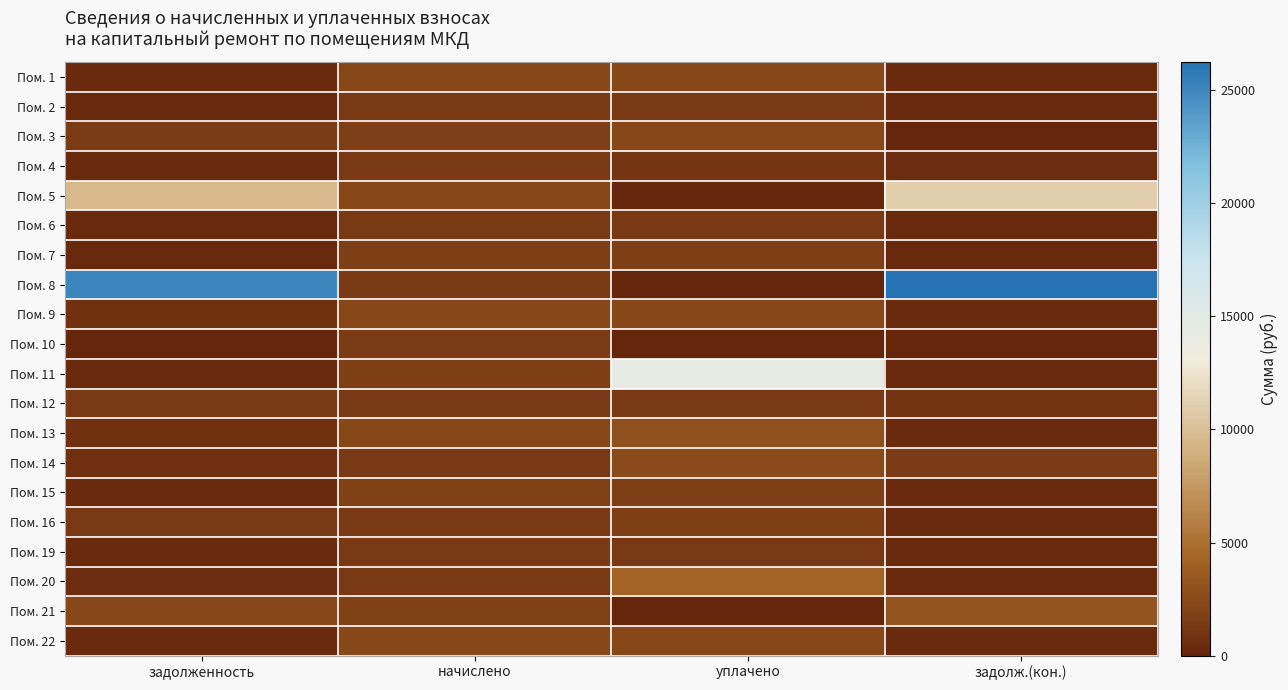

Which series has the widest spread of values?

Пом. 8